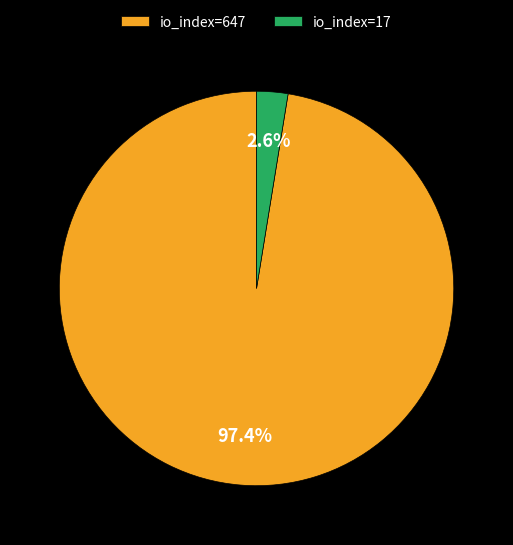

To the nearest percent, what portion does io_index=17 represent?

3%